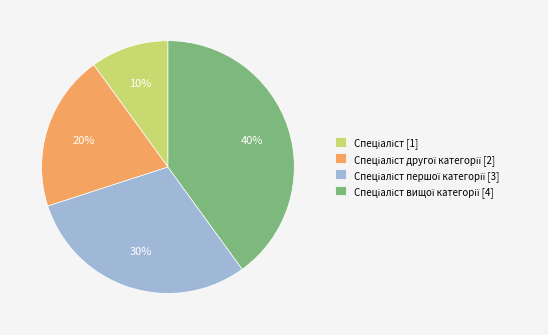

To the nearest percent, what is the difference between the largest and smallest slice percentages?

30%